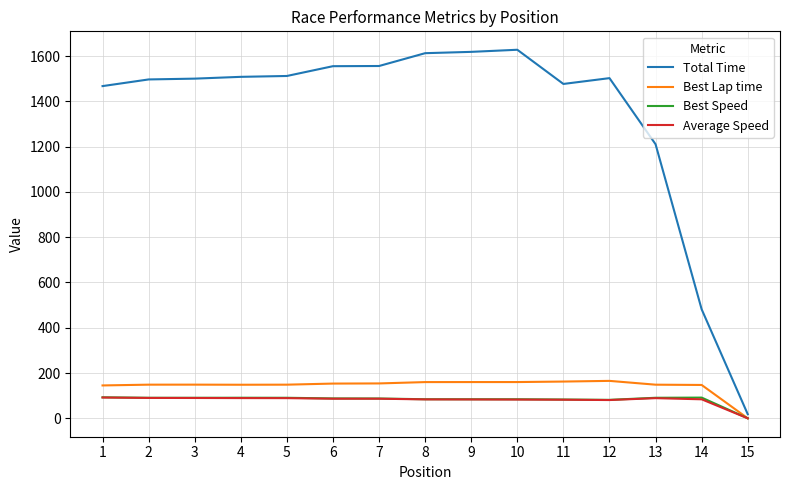

Which series has the largest range (max minus min)?

Total Time